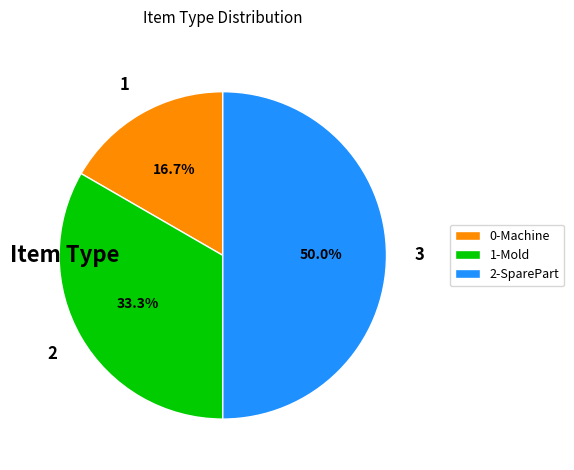

Does 1-Mold account for over 50% of the chart?

No